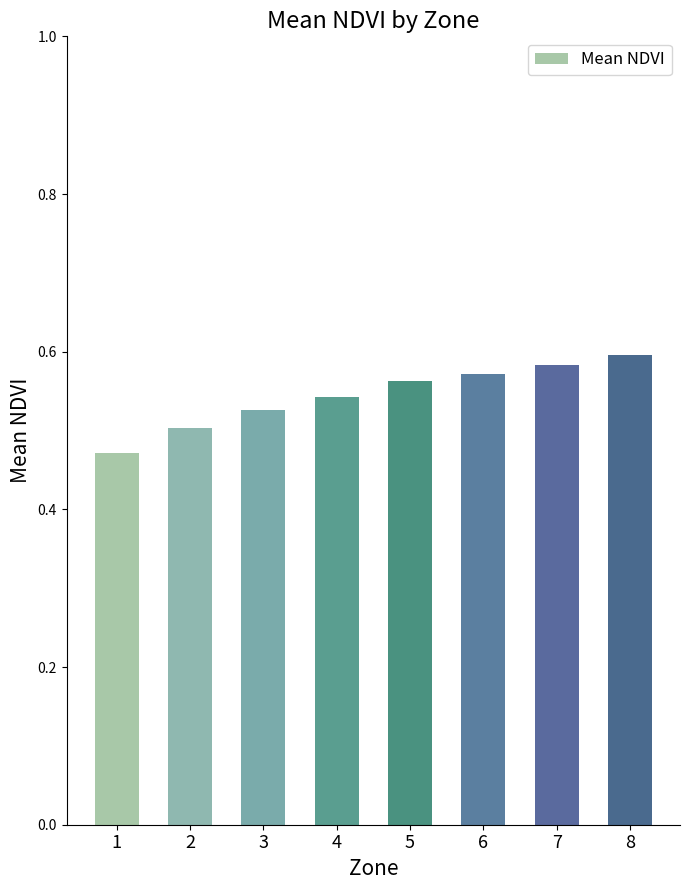

What is the difference between the maximum and second lowest values?

0.1